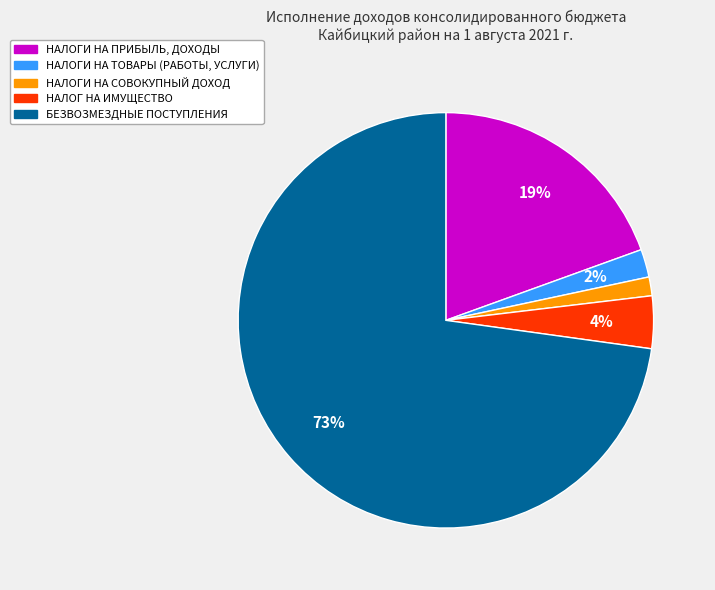

How many segments does this pie chart have?

5